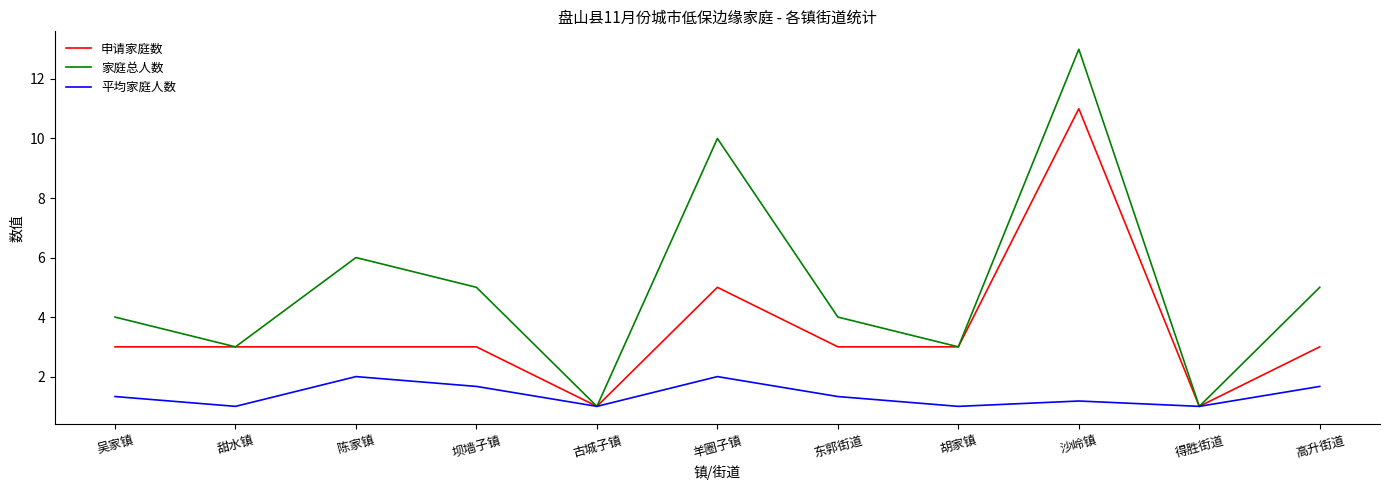

What is the minimum value for 家庭总人数?

1.0